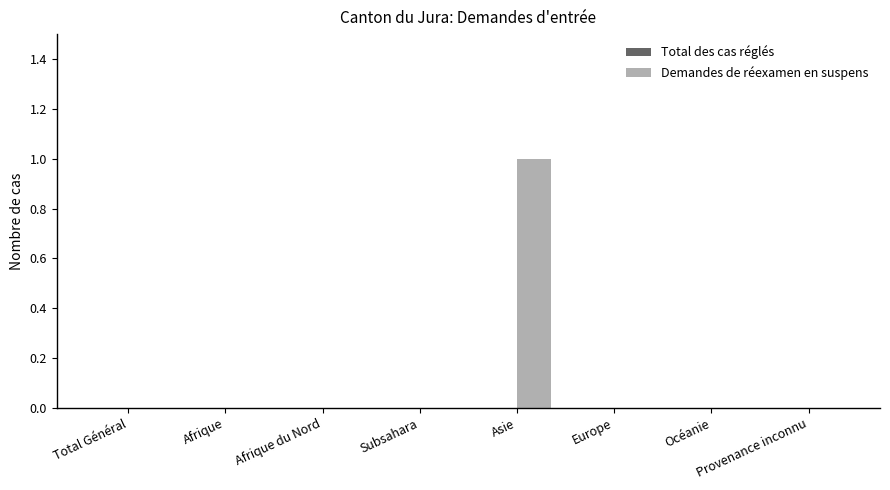

How many data points does each series have?

8